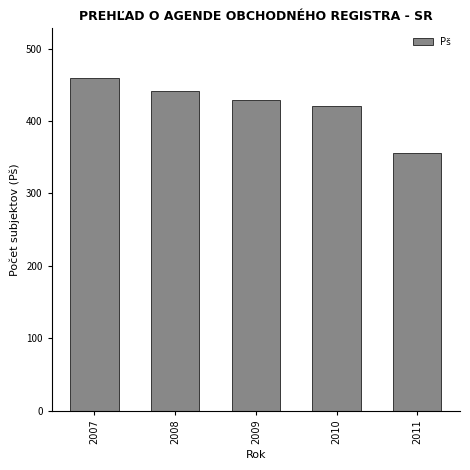

Reading right to left, what are all the values shown in this chart?

356	420	429	442	459